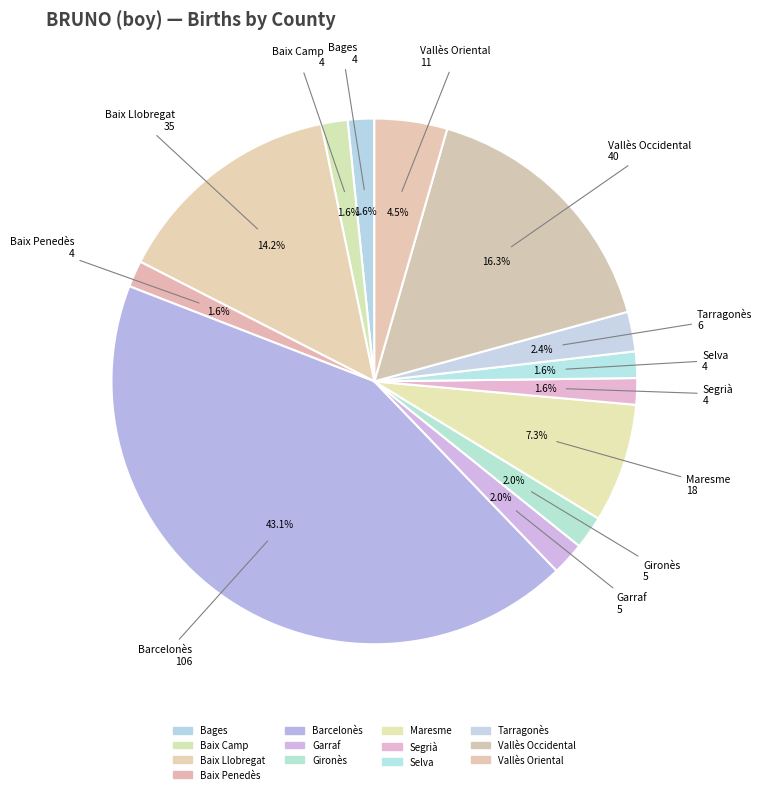

How many slices are in this pie chart?

13